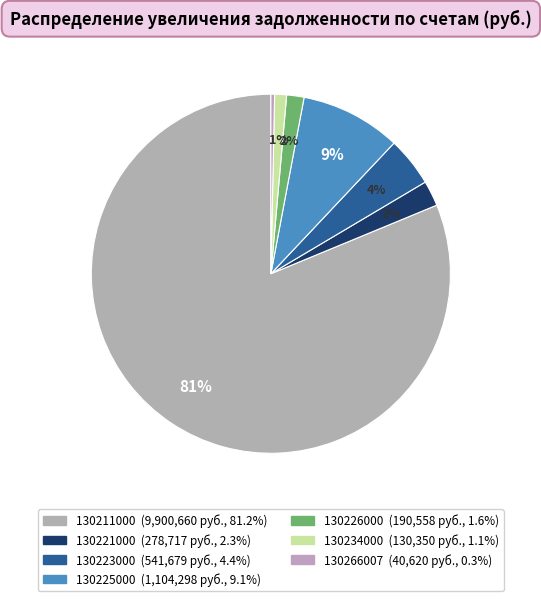

Which slice is the smallest?

130266007